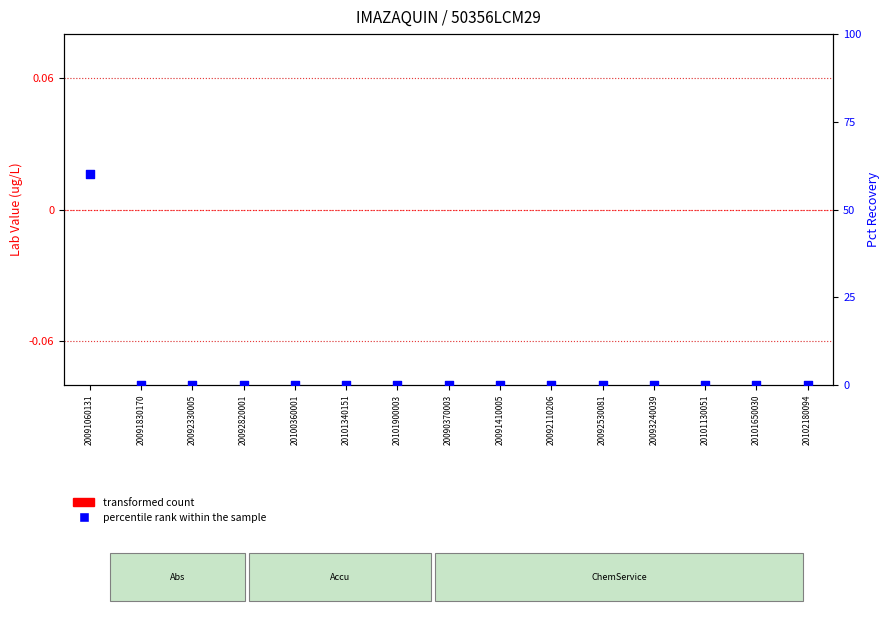

At which category is the sum across all series the highest?

20091060131